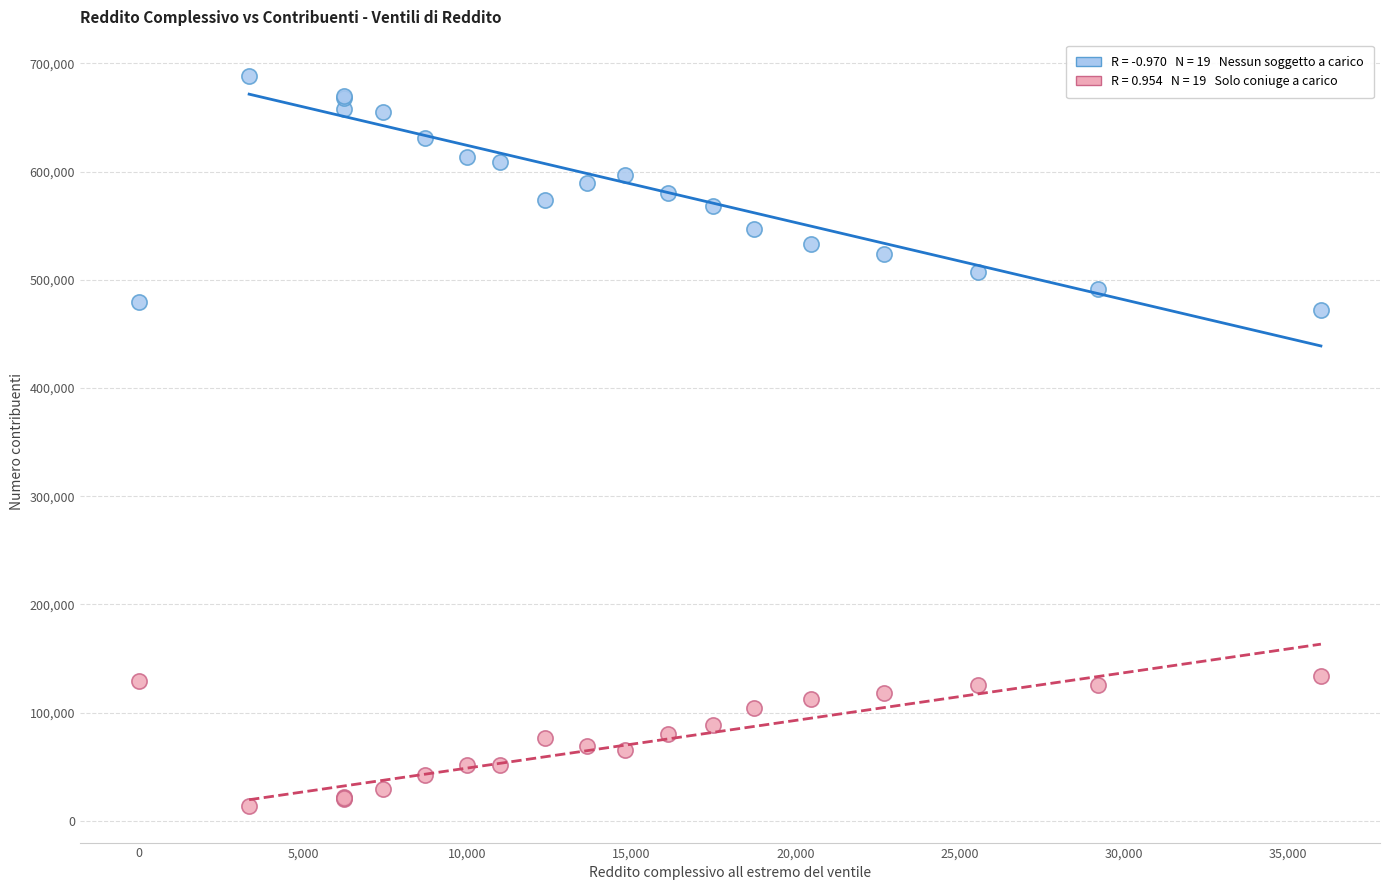

Across all series, what Y value is closest to 350863?

472108